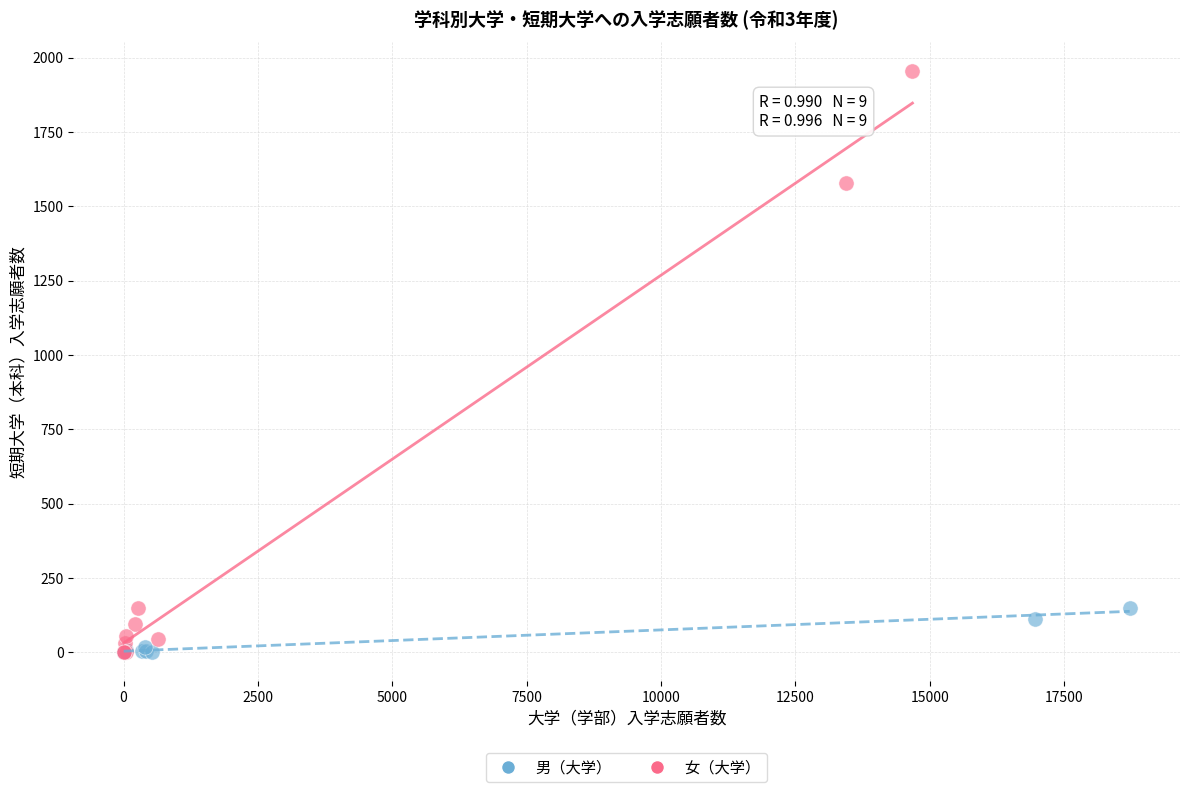

Which series has the widest spread of Y values?

女（大学）